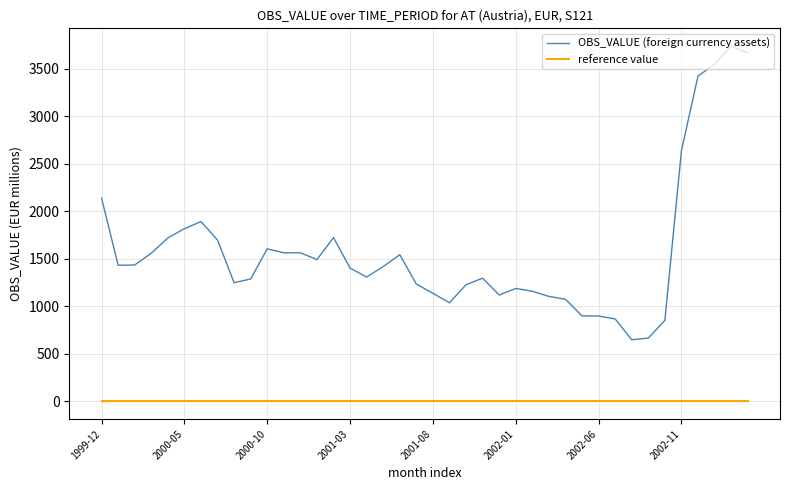

Rank the series by their average value, from lowest to highest.

reference value, OBS_VALUE (foreign currency assets)